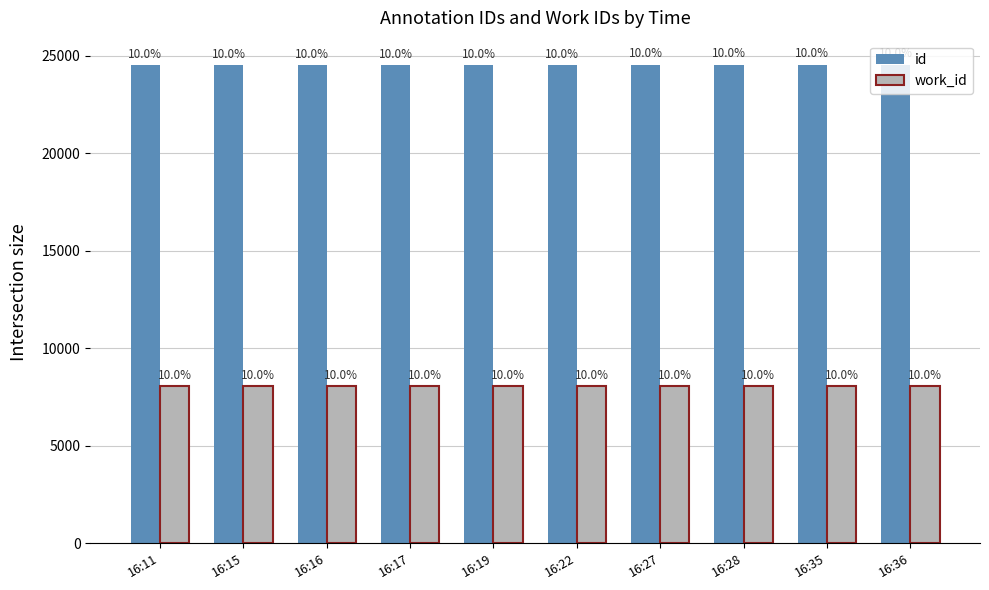

Is it true that id equals 35488 at 16:11?

False